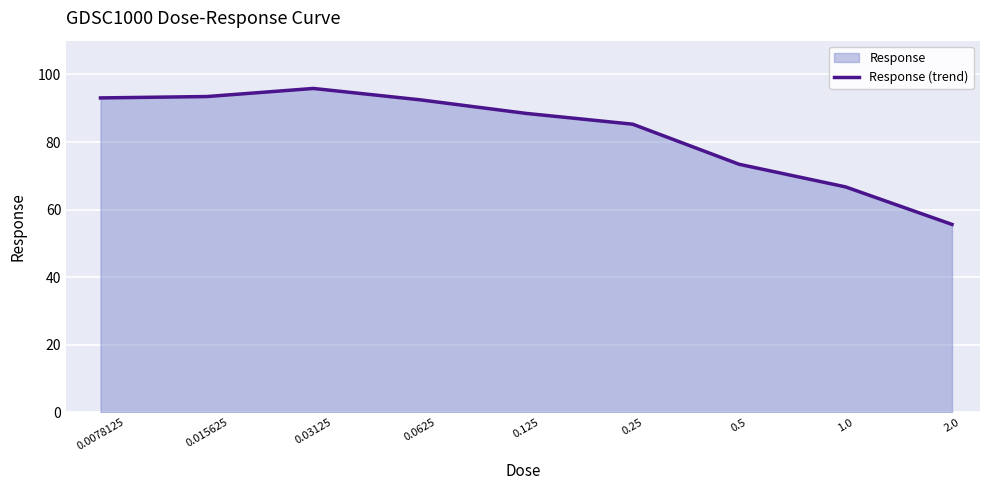

Reading left to right, transcribe all the data shown in this chart.

0.0078125=93.1	0.015625=93.5	0.03125=95.9	0.0625=92.5	0.125=88.5	0.25=85.3	0.5=73.4	1.0=66.7	2.0=55.6